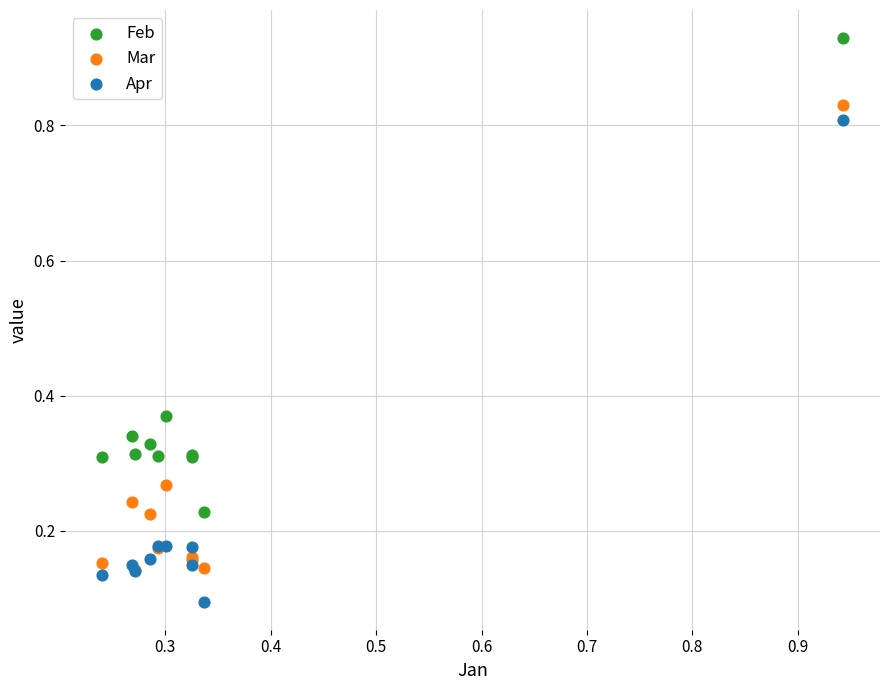

What are all the series names shown in the legend?

Feb, Mar, Apr